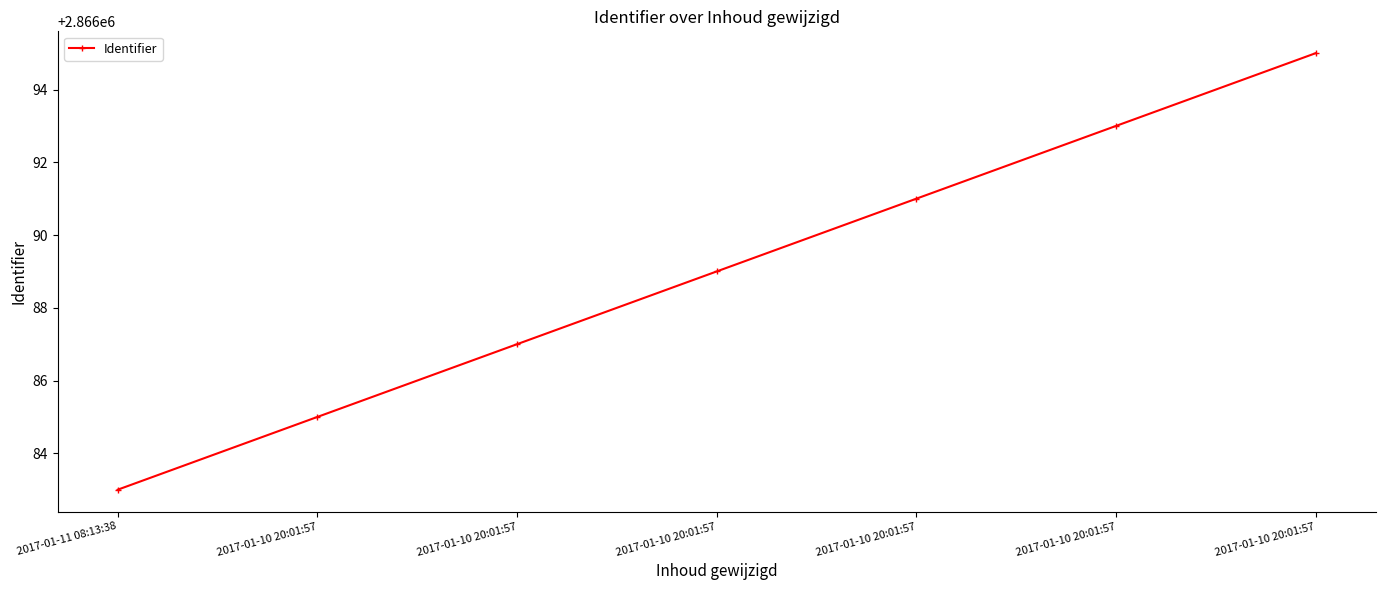

How many lines are shown in the chart?

1